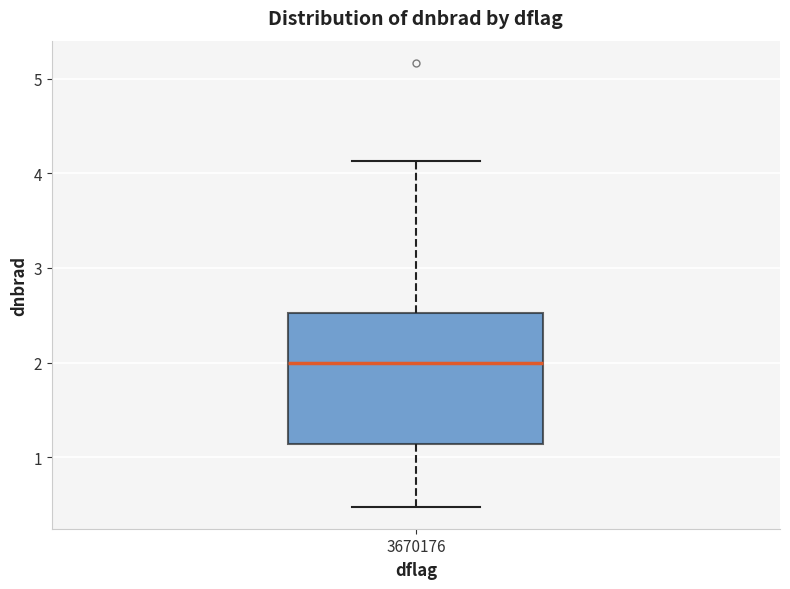

Where does the median line of the box at x = 3670176 sit on the y-axis? The values are not printed on the chart, so give them approximately, as read against the axis.

2.0